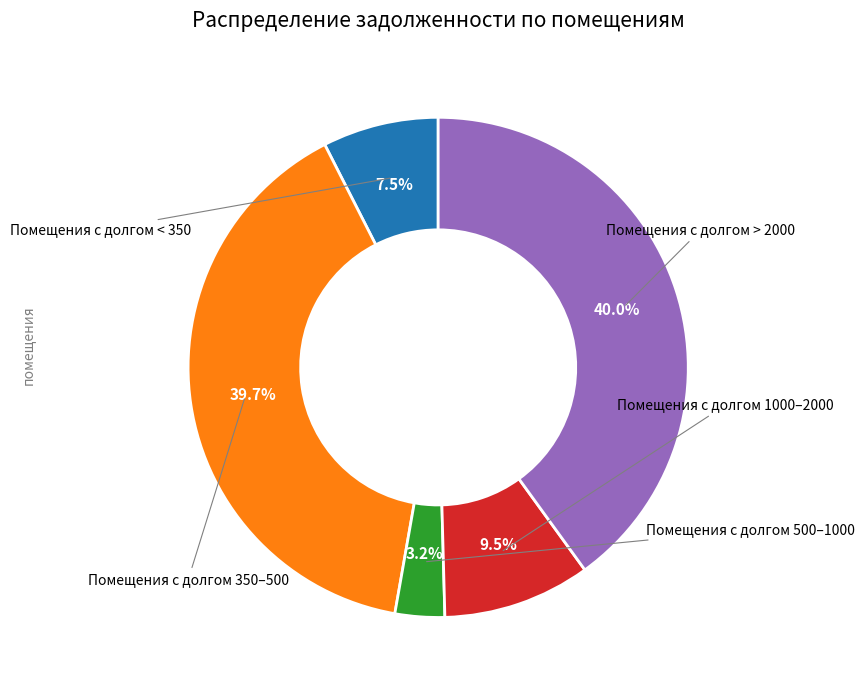

Does any single category account for the majority?

No